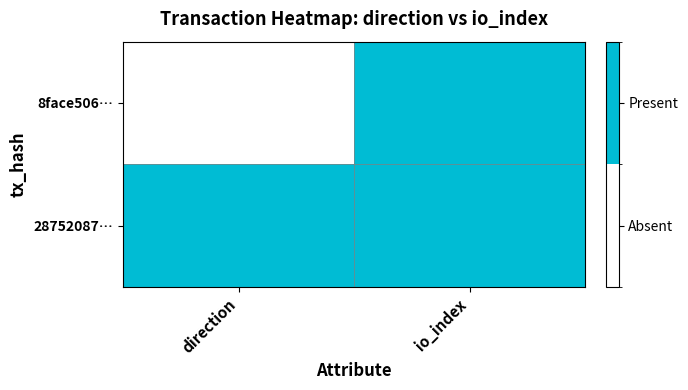

Reading left to right, transcribe all the data shown in this chart.

8face506…: direction=0	io_index=1
28752087…: direction=1	io_index=1